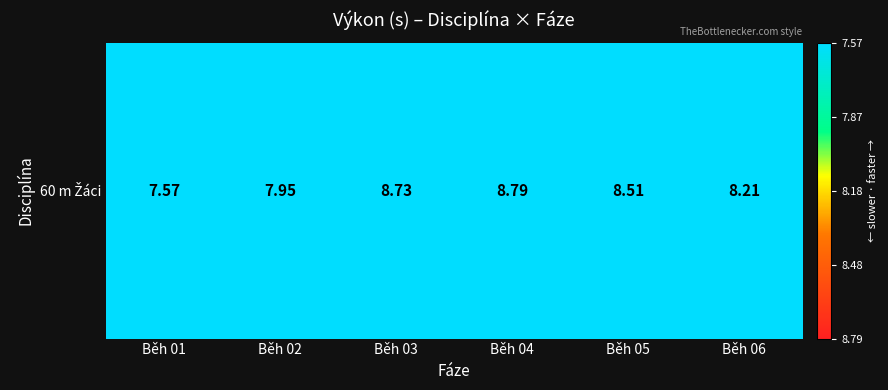

List the labels in order of value, largest first.

Běh 01, Běh 02, Běh 06, Běh 05, Běh 03, Běh 04